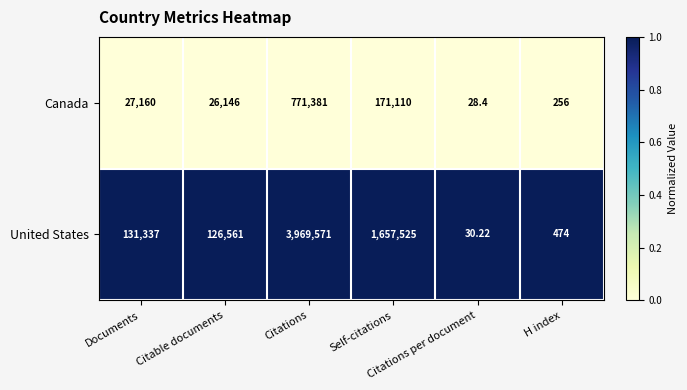

Which series has the largest total across all categories?

United States